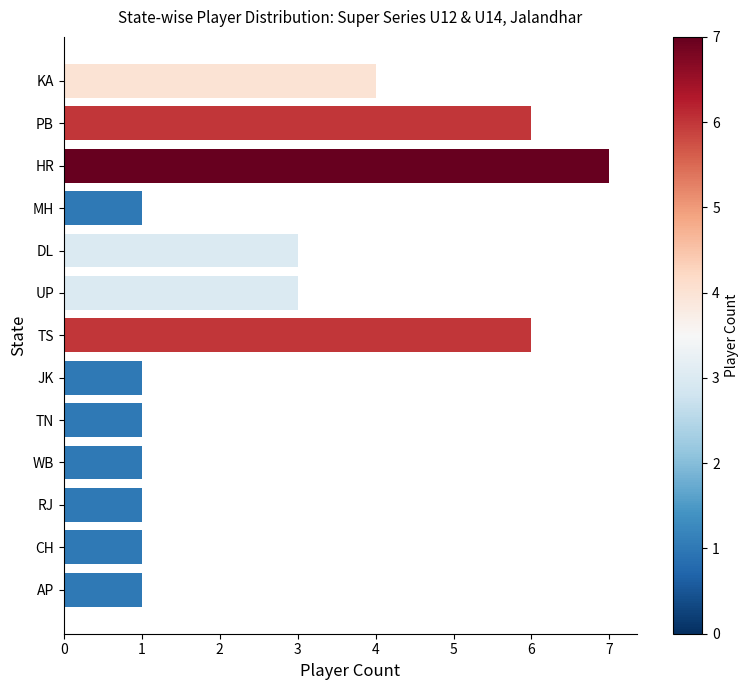

How many values are between 1 and 4?

10